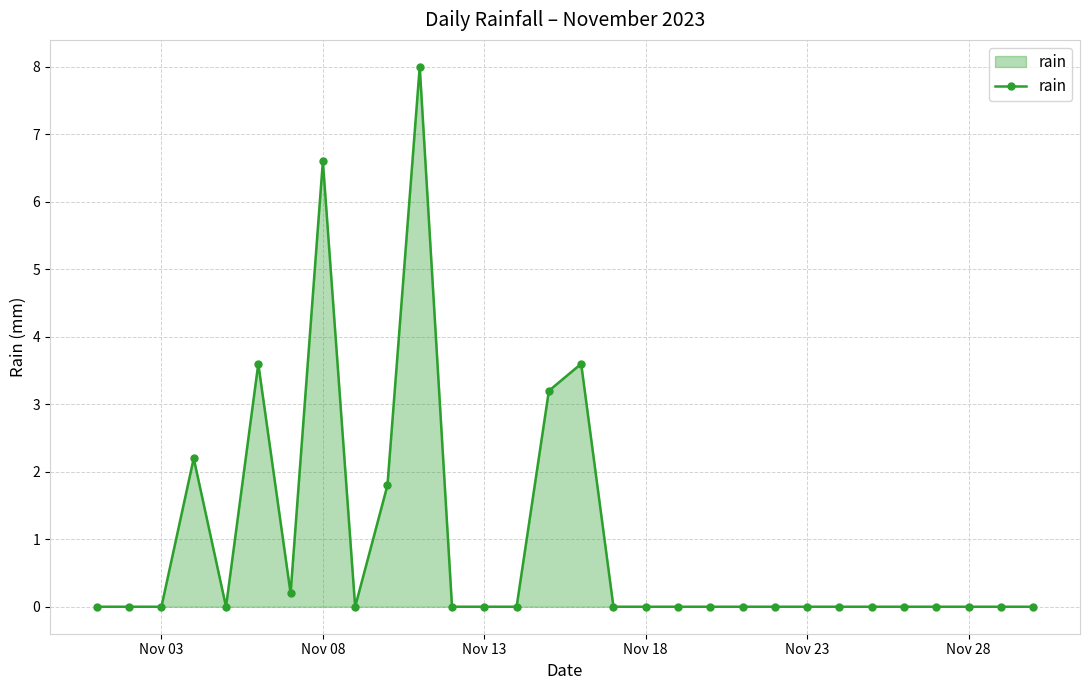

What is the sum of all values?

29.2